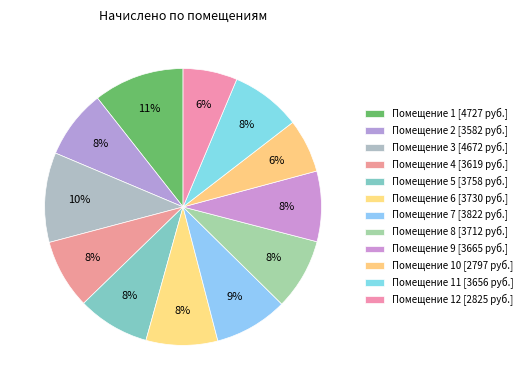

Is there a majority slice in this chart?

No